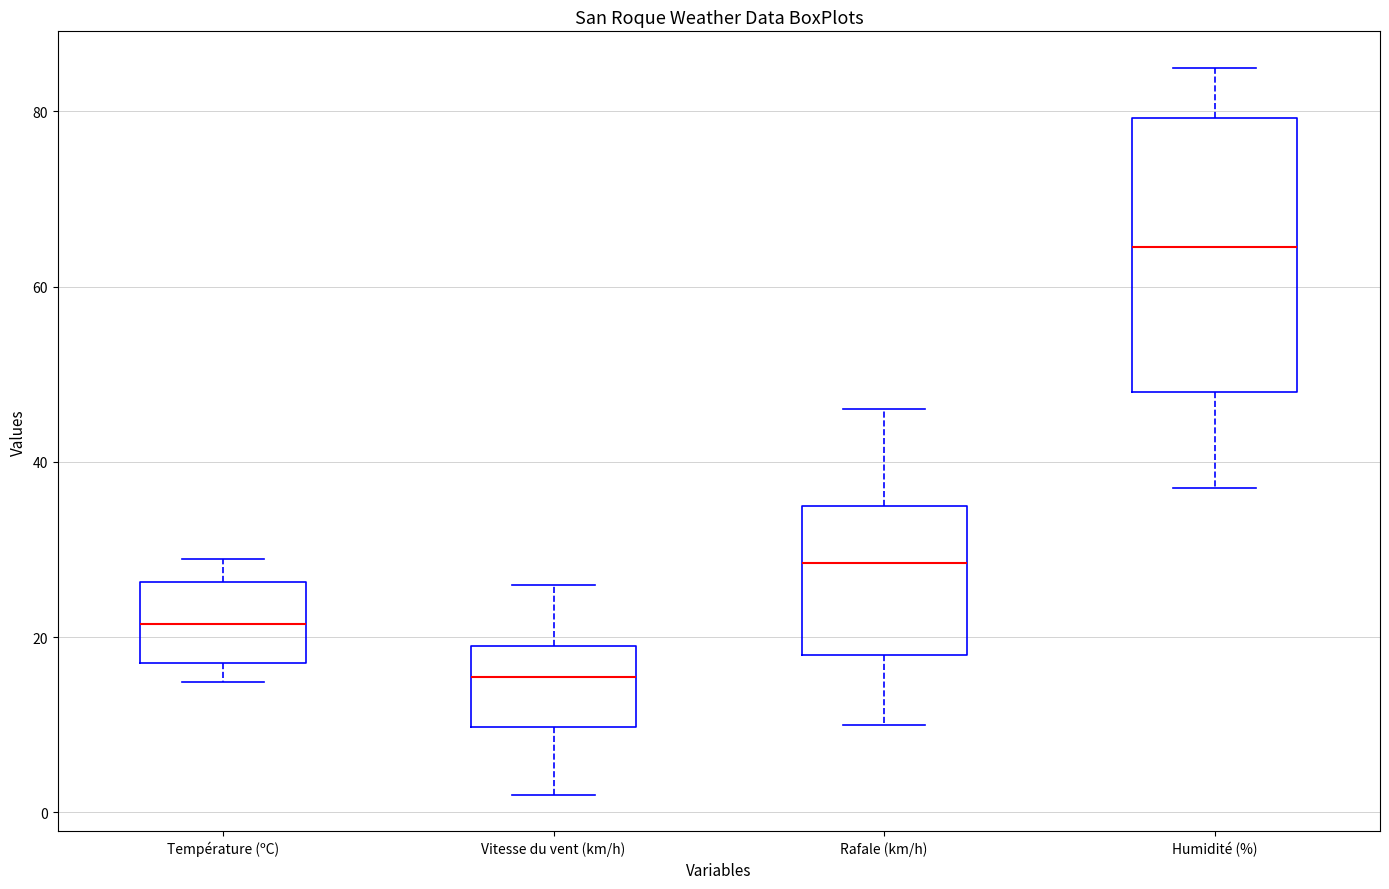

Reading left to right, transcribe this box plot: for each box, give where its median line is, the range the box spans, and where its two whiskers end, as read against the y-axis. The values are not printed on the chart, so give them approximately, as read against the axis.

Température (ºC): median 22, box 18 to 26, whiskers 14 to 28
Vitesse du vent (km/h): median 16, box 10 to 20, whiskers 2 to 26
Rafale (km/h): median 28, box 18 to 36, whiskers 10 to 46
Humidité (%): median 64, box 48 to 80, whiskers 38 to 86